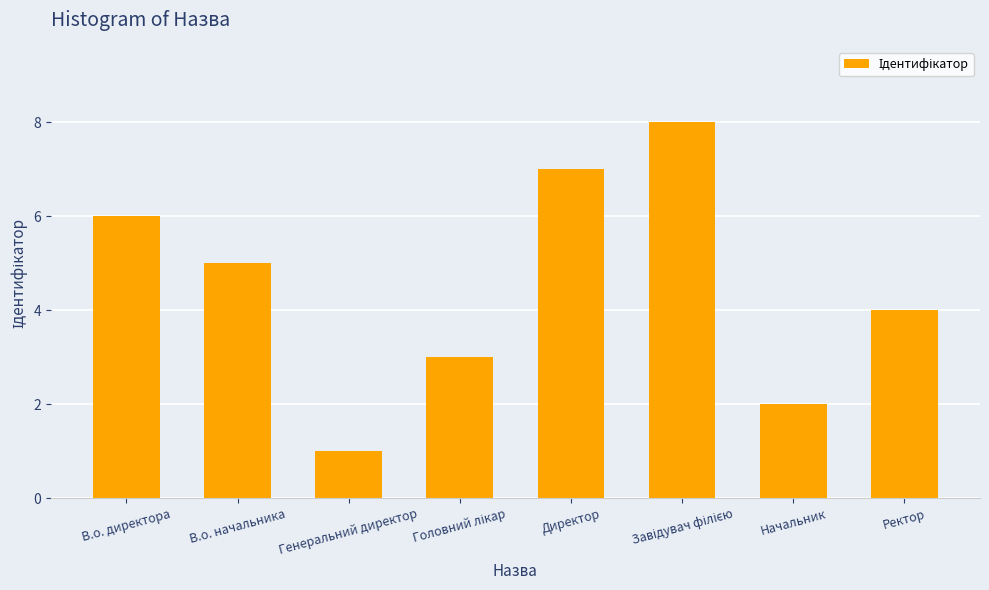

Where is the data nearest to the value 4?

Ректор